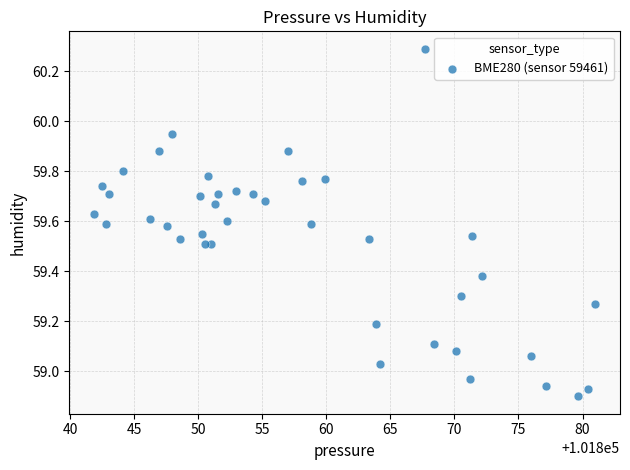

What is the range of X values (max minus min)?

39.1